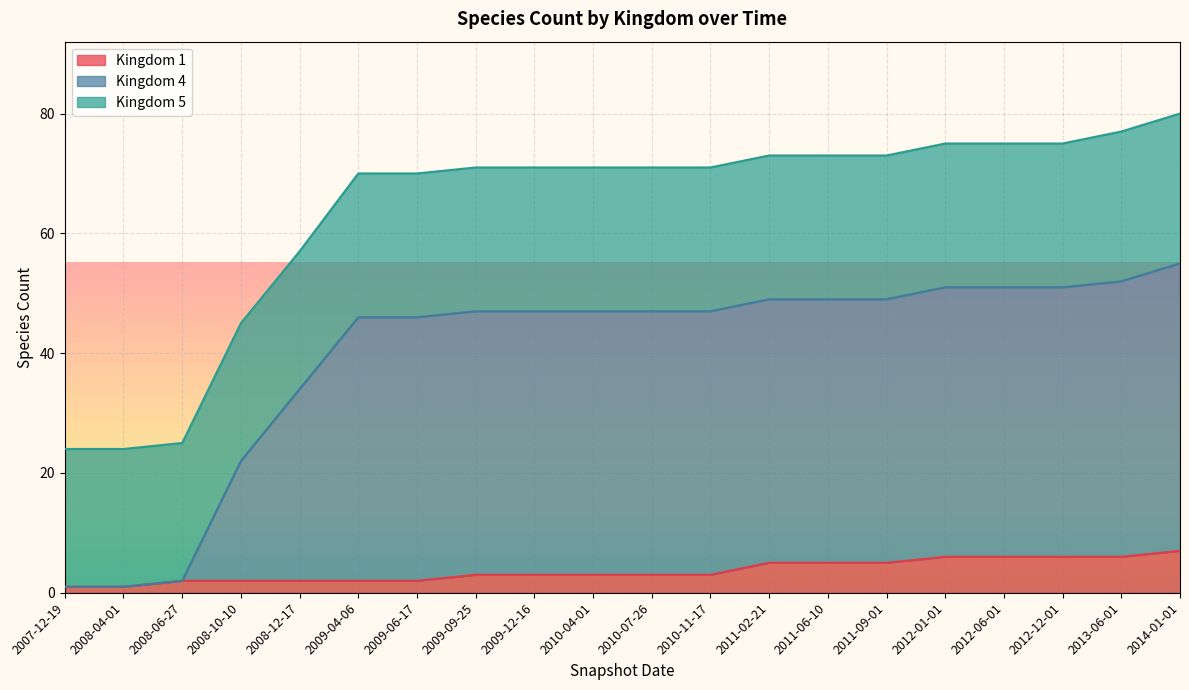

True or false: 1 and 4 intersect in this chart.

False